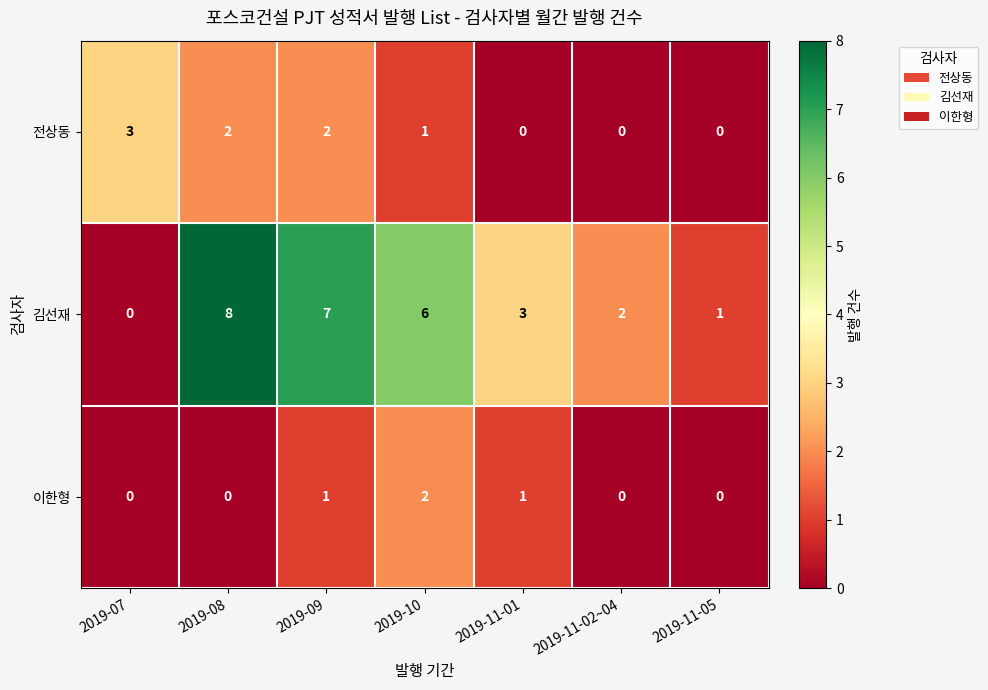

Which series changed the most between 2019-07 and 2019-10?

김선재